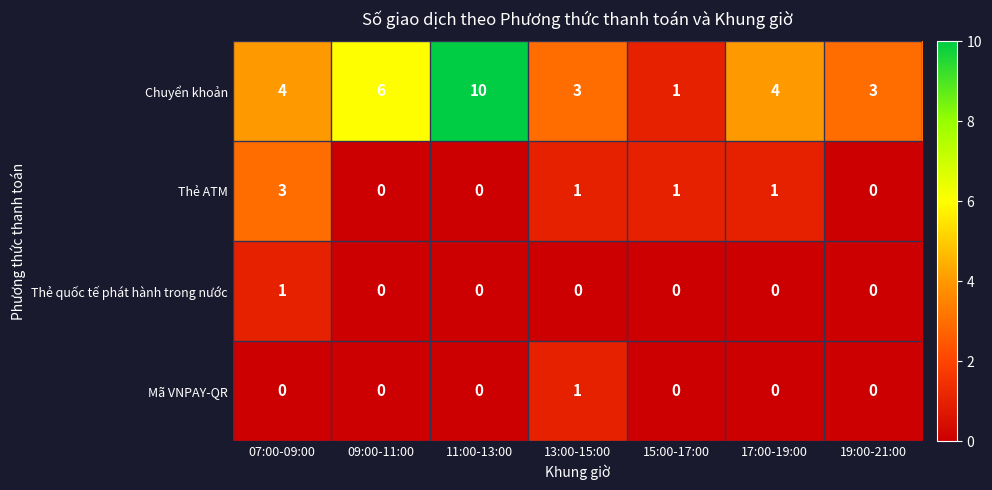

What is the maximum value for Chuyển khoản?

10